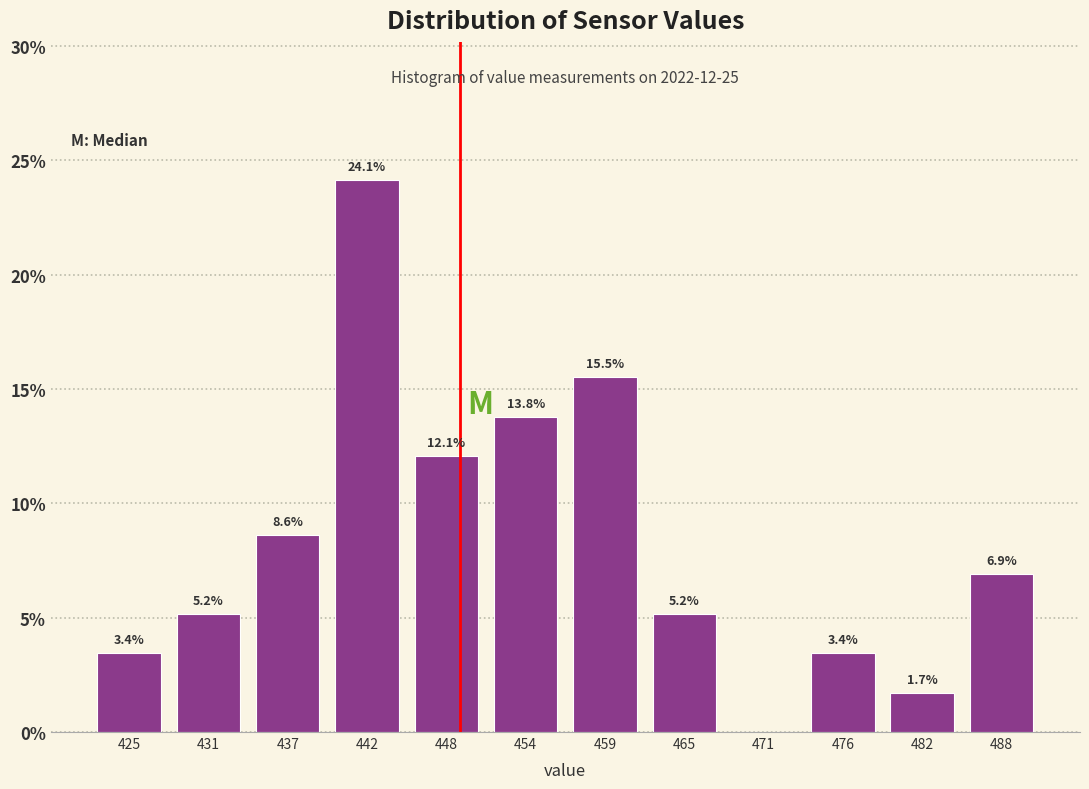

Reading left to right, transcribe all the data shown in this chart.

425=3.4	431=5.2	437=8.6	442=24.1	448=12.1	454=13.8	459=15.5	465=5.2	471=0.0	476=3.4	482=1.7	488=6.9